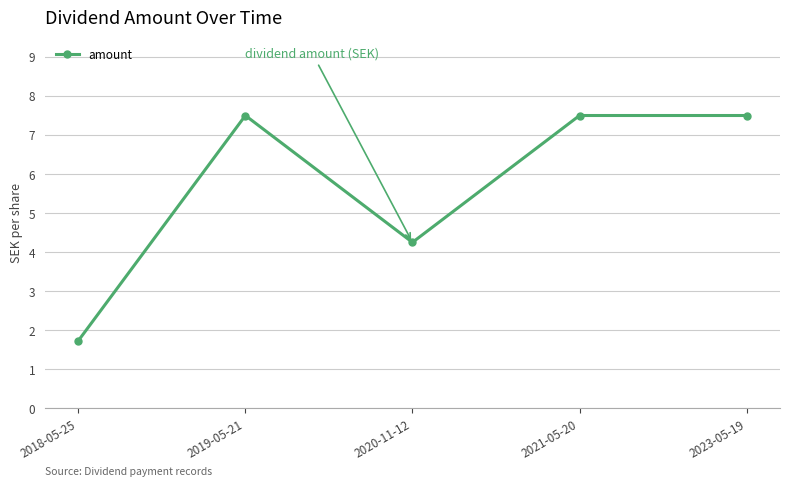

Does the chart display data point markers on the line(s)?

Yes